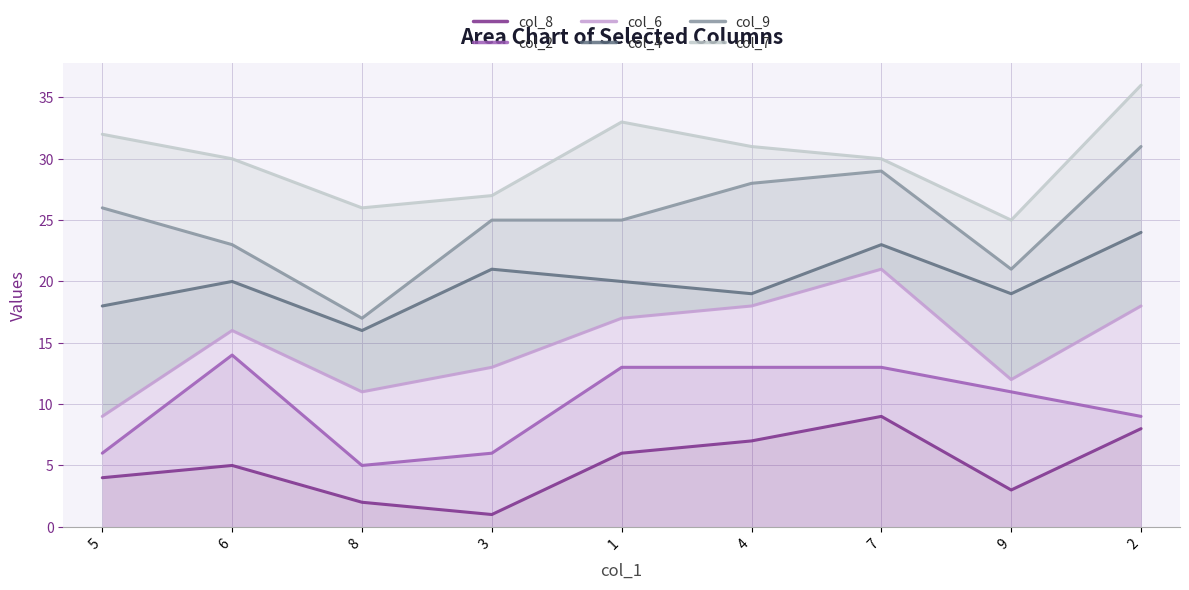

At which category does col_6 reach its first local peak?

6